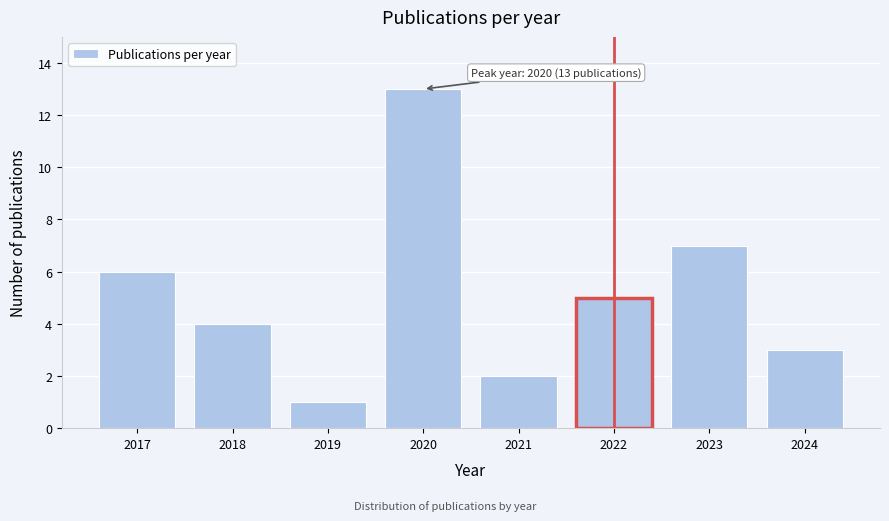

Reading right to left, list all the values displayed in this chart.

2024=3	2023=7	2022=5	2021=2	2020=13	2019=1	2018=4	2017=6